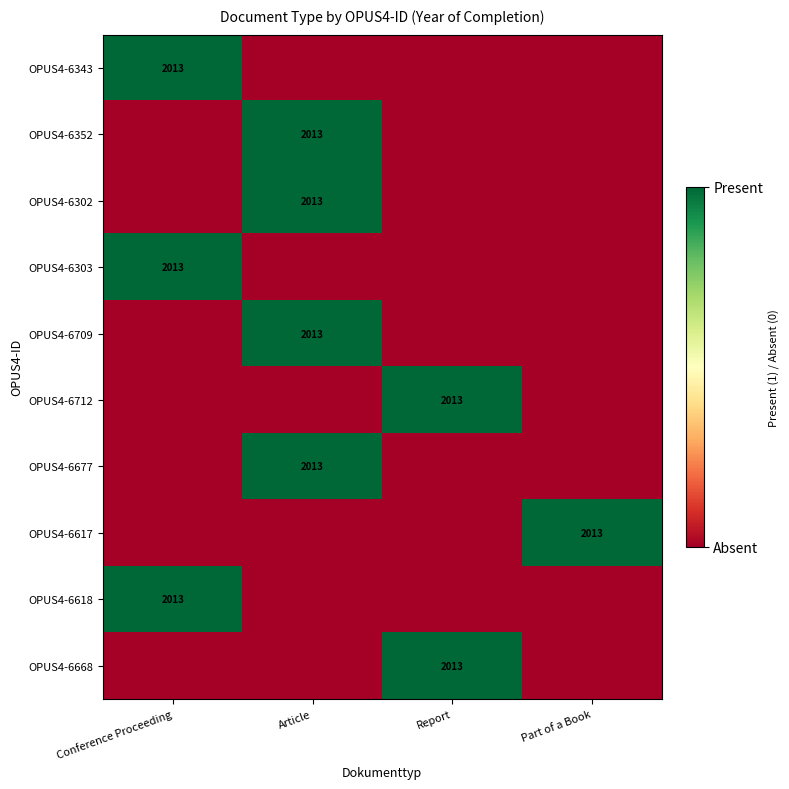

True or false: OPUS4-6709 has a value of 2013 at Article.

True